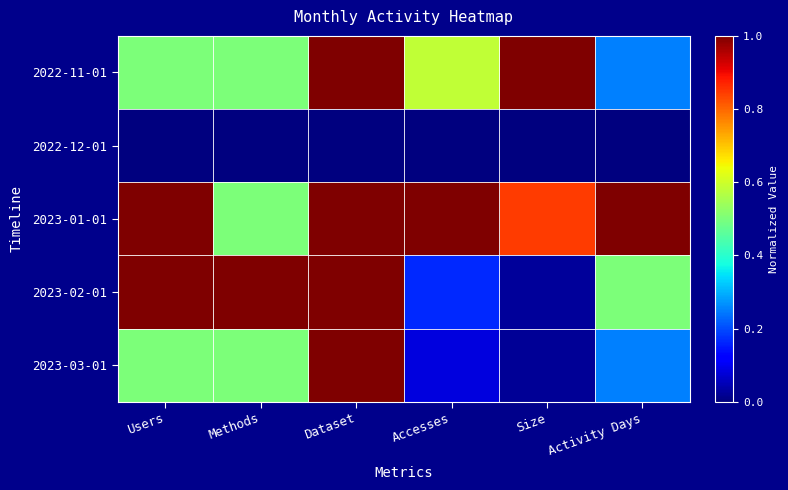

List the series in order of their peak value, highest first.

2022-11-01, 2023-01-01, 2023-02-01, 2023-03-01, 2022-12-01